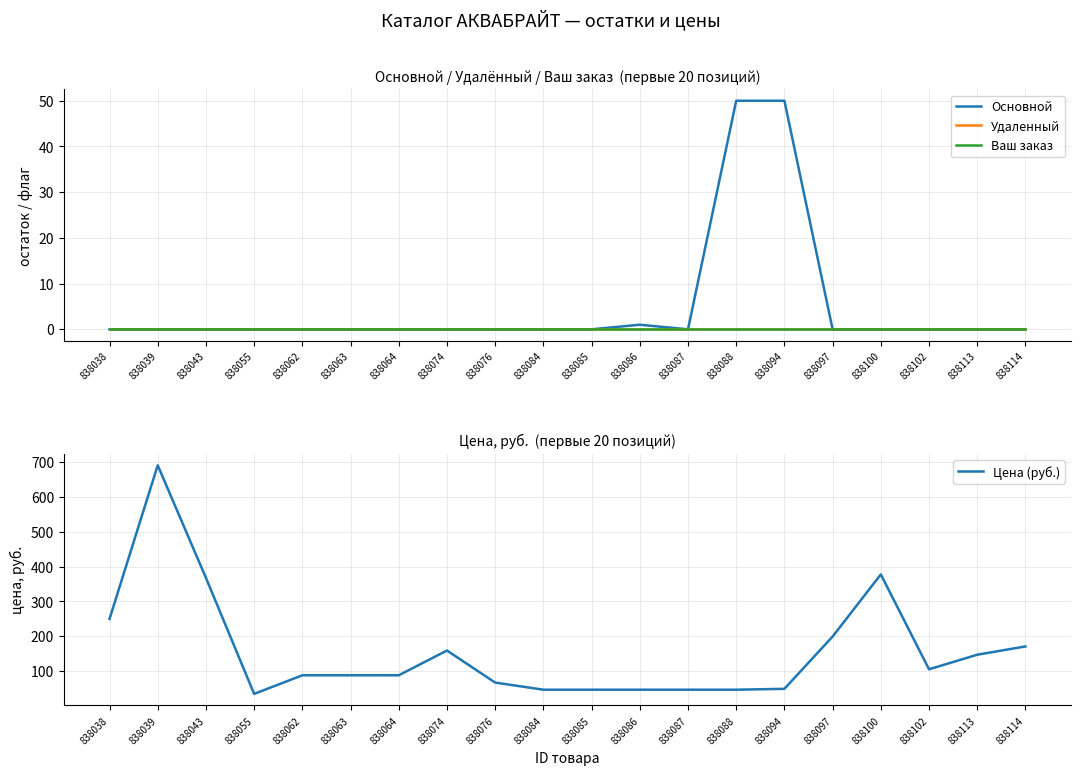

Reading right to left, what are all the values shown in this chart?

Основной: 0.0	0.0	0.0	0.0	0.0	50.0	50.0	0.0	1.0	0.0	0.0	0.0	0.0	0.0	0.0	0.0	0.0	0.0	0.0	0.0
Удаленный: 0.0	0.0	0.0	0.0	0.0	0.0	0.0	0.0	0.0	0.0	0.0	0.0	0.0	0.0	0.0	0.0	0.0	0.0	0.0	0.0
Ваш заказ: 0.0	0.0	0.0	0.0	0.0	0.0	0.0	0.0	0.0	0.0	0.0	0.0	0.0	0.0	0.0	0.0	0.0	0.0	0.0	0.0
Цена (руб.): 170.8	147.1	105.2	377.6	199.2	49.1	46.6	46.6	46.6	46.6	46.6	67.0	159.1	88.0	88.0	88.0	34.6	367.7	690.8	249.9